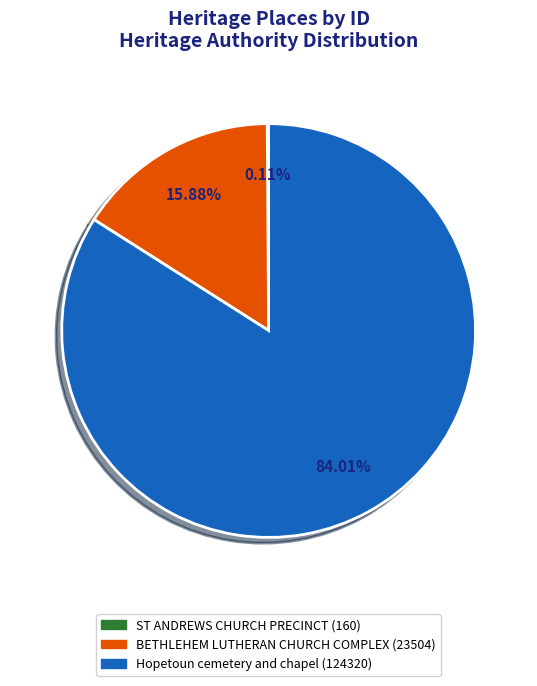

What percentage is the BETHLEHEM LUTHERAN CHURCH COMPLEX slice, to the nearest percent?

16%